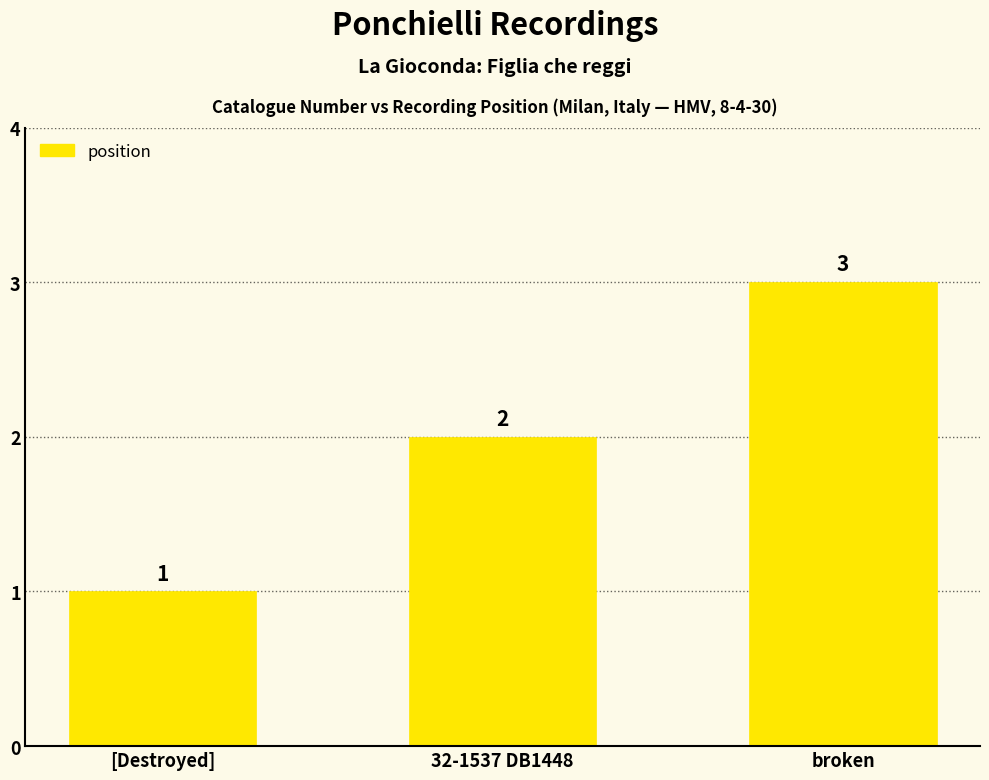

Where is the data nearest to the value 2?

32-1537 DB1448